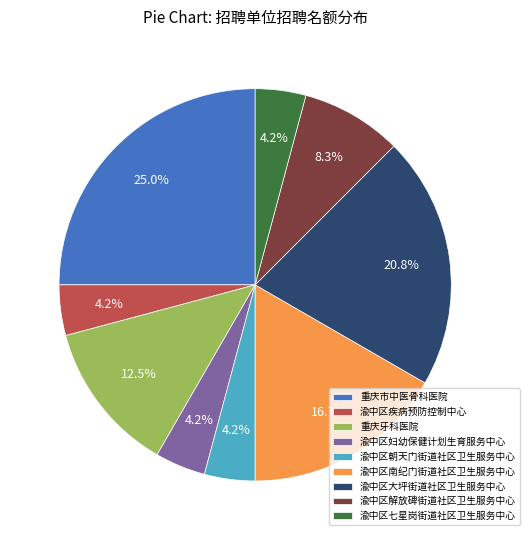

How many slices are in this pie chart?

9